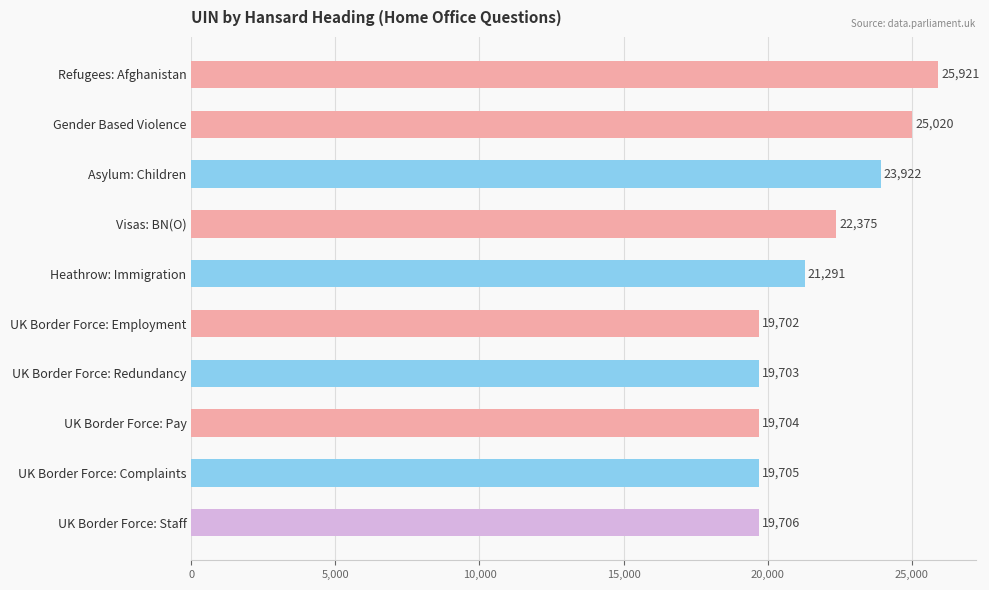

What position from the top is UK Border Force: Complaints?

9